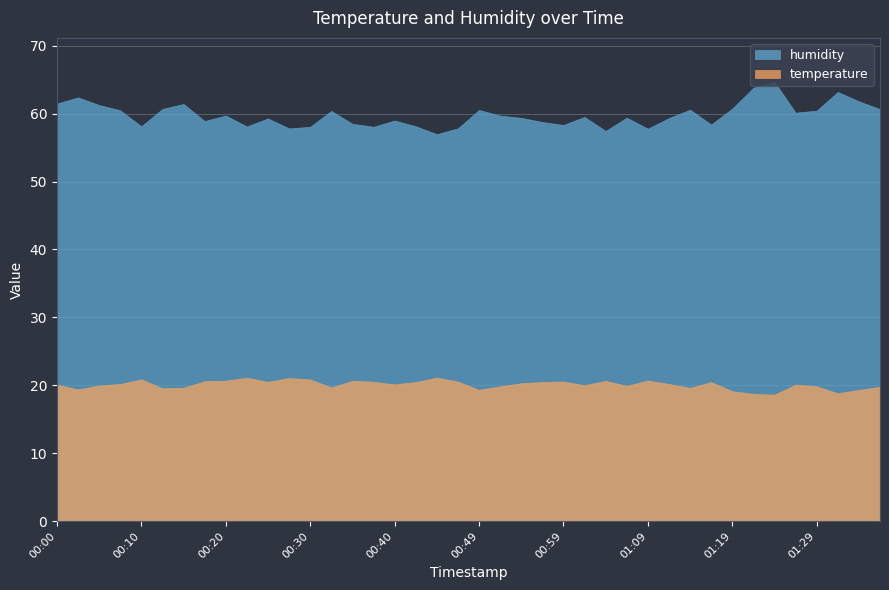

What is the minimum value for humidity?

57.0